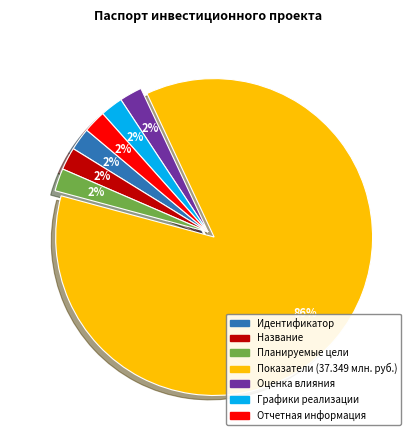

To the nearest percent, what is the average slice percentage?

14%